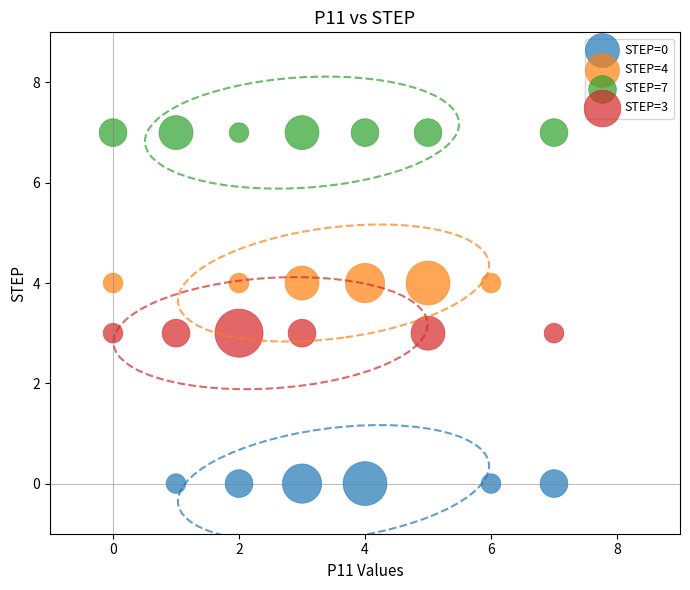

Which series reaches the maximum Y coordinate?

STEP=7